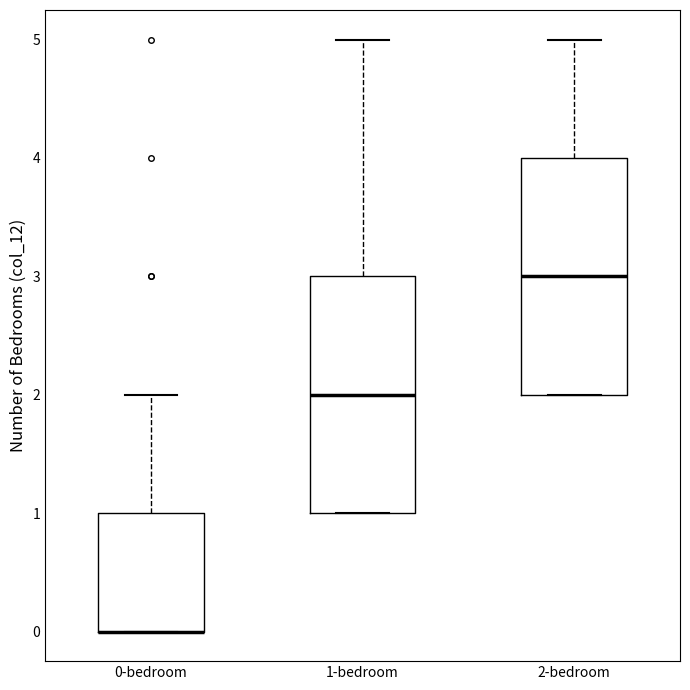

Reading left to right, read every box against the y-axis: the position of its median line, the range the box covers, and the ends of its whiskers. The values are not printed on the chart, so give them approximately, as read against the axis.

0-bedroom: median 0 (drawn on the box's lower edge), box 0 to 1, whiskers 0 to 2
1-bedroom: median 2, box 1 to 3, whiskers 1 to 5
2-bedroom: median 3, box 2 to 4, whiskers 2 to 5